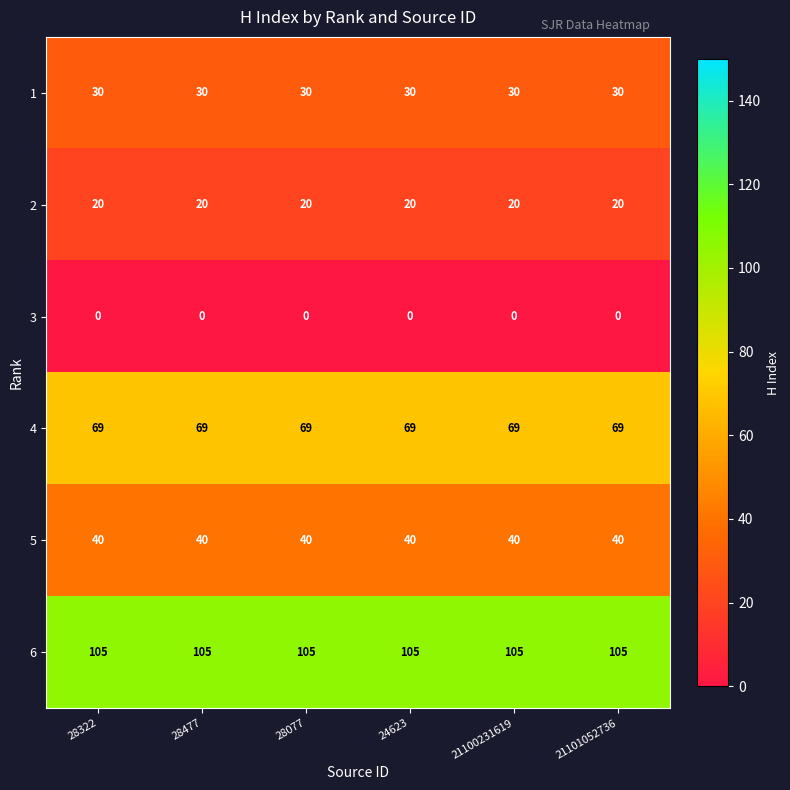

Rank the series by their maximum value, from lowest to highest.

3, 2, 1, 5, 4, 6